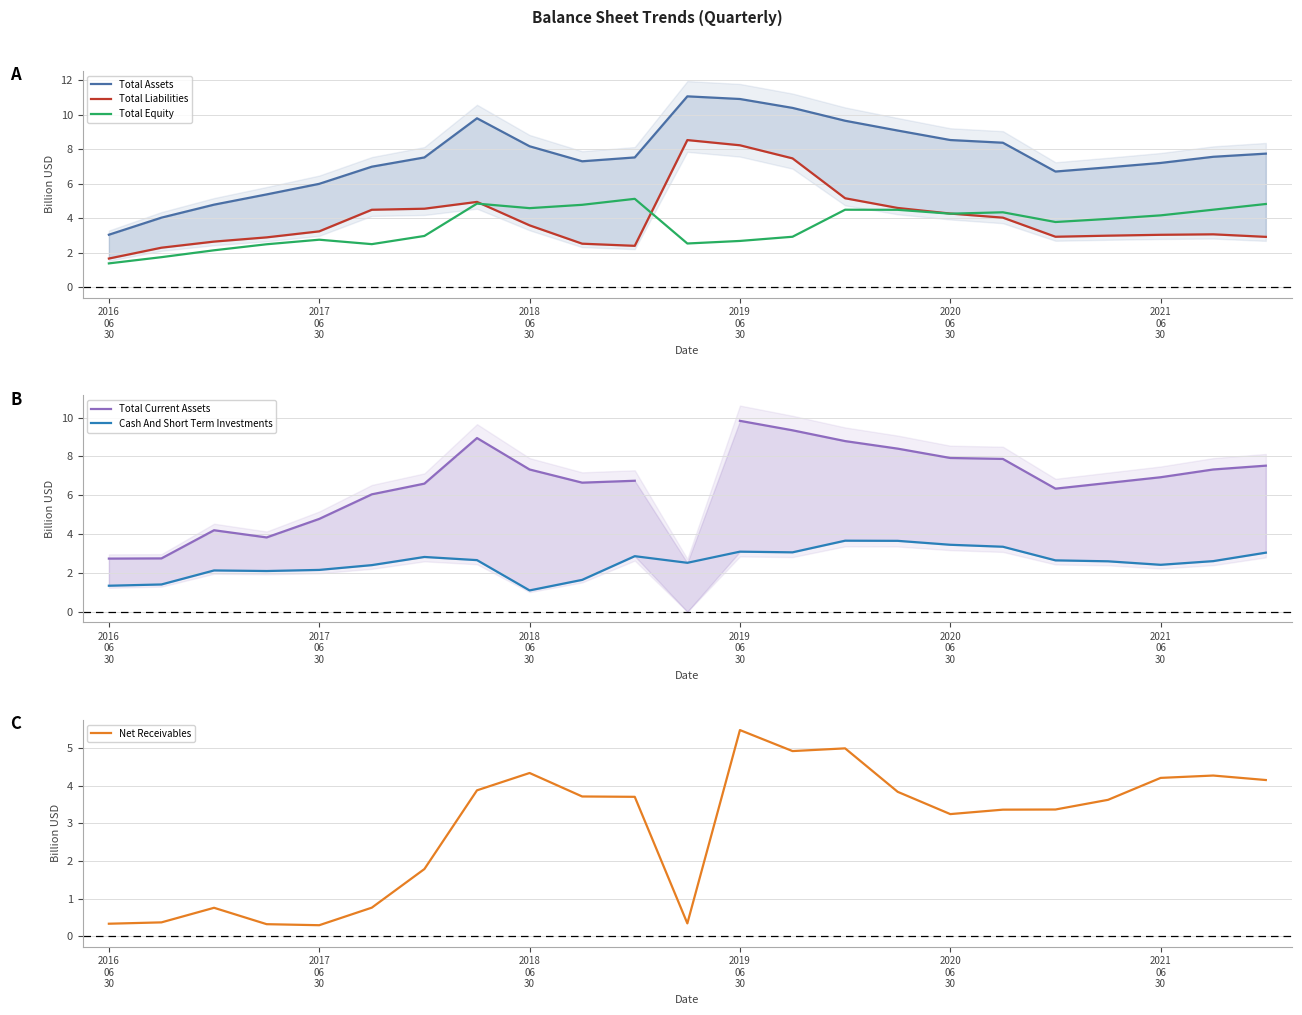

Rank the series by their maximum value, from lowest to highest.

Cash And Short Term Investments, Total Equity, Net Receivables, Total Liabilities, Total Current Assets, Total Assets